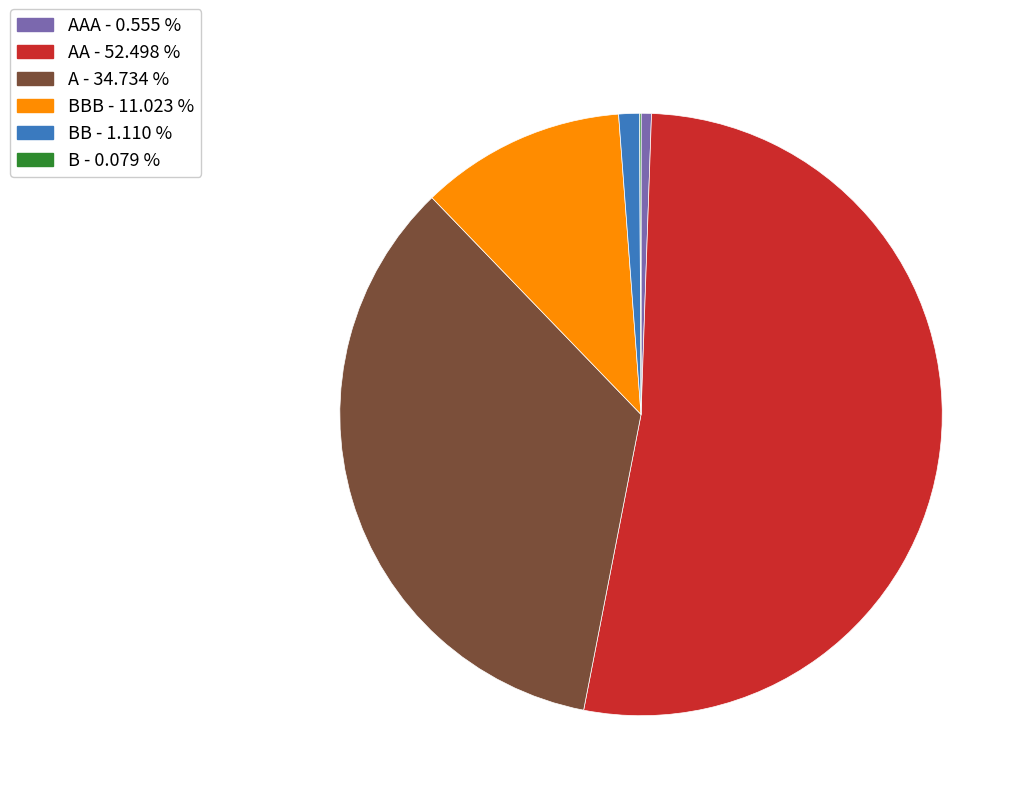

Is BBB - 11.023 % the majority of the pie?

No